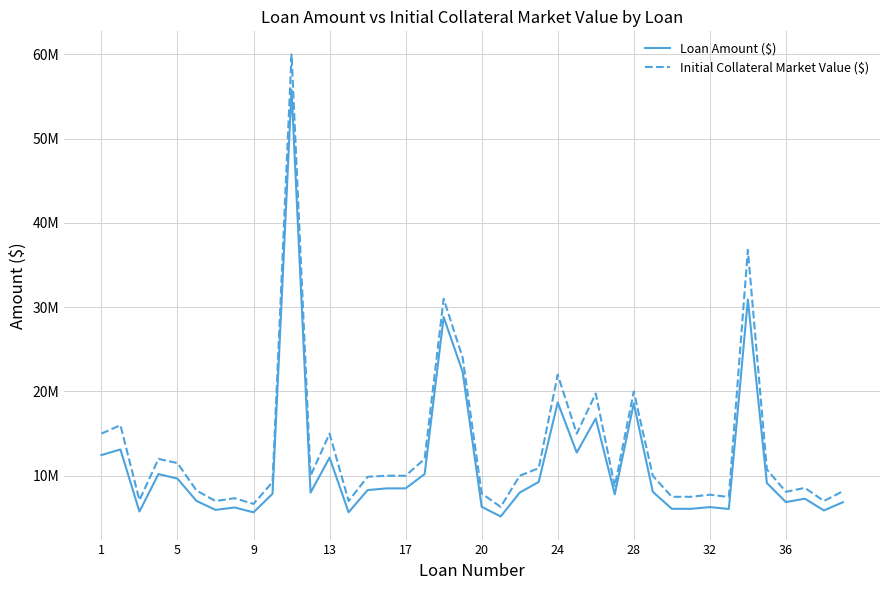

Is this an area chart (filled region under the line)?

No